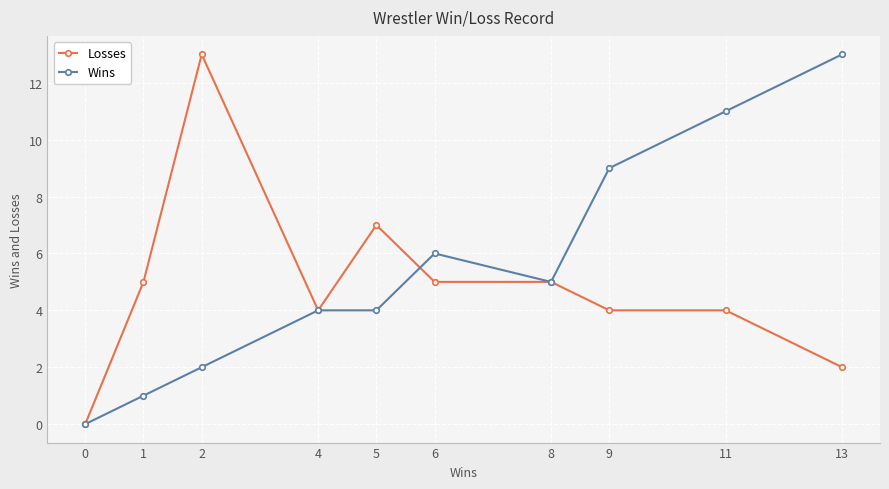

How many data points does each series have?

10